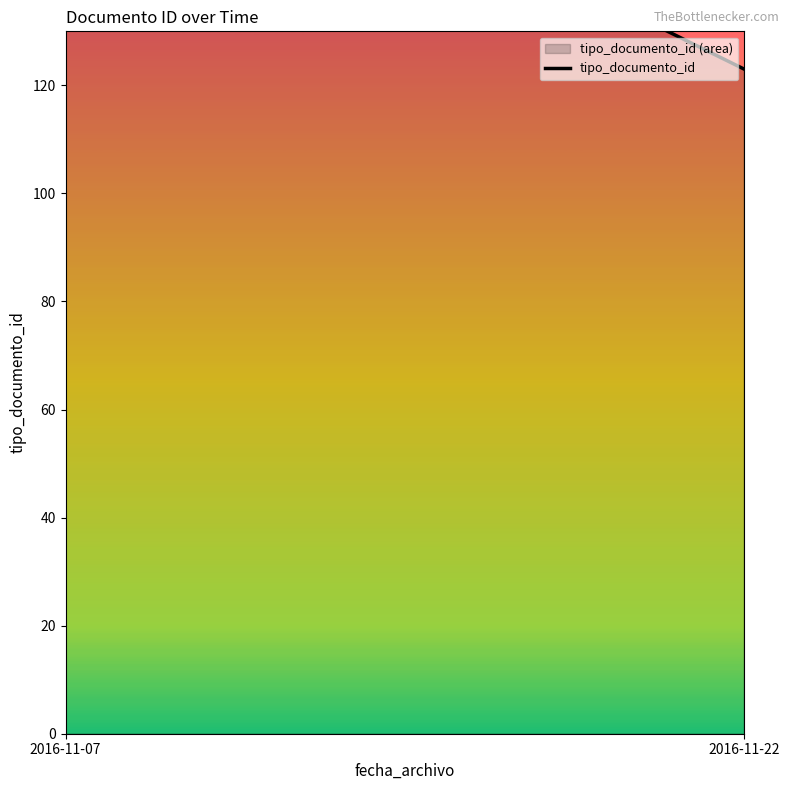

At which label is the value closest to 154?

2016-11-07